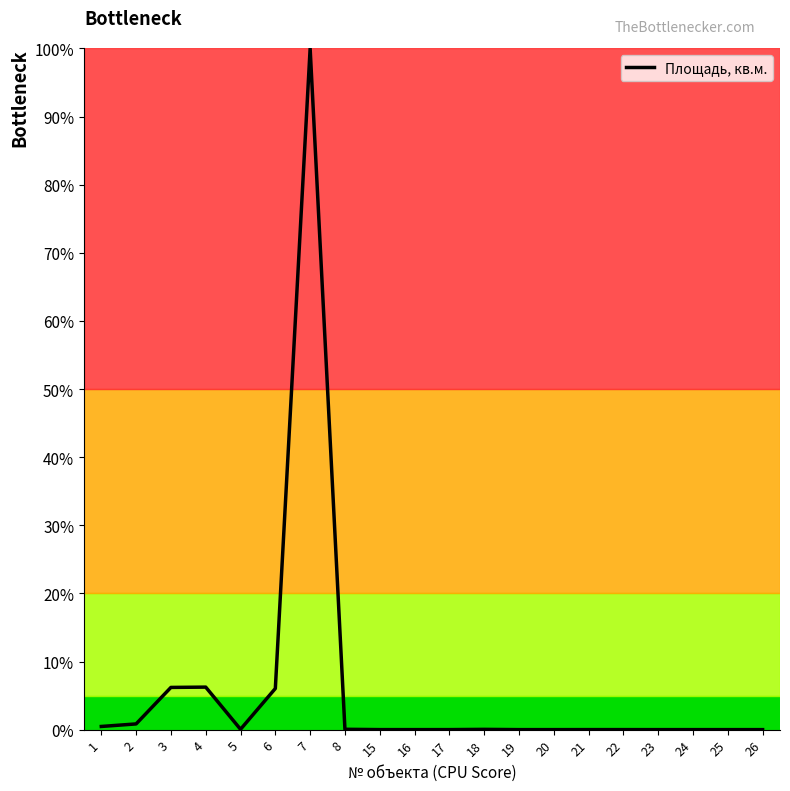

The value at 18 is 0.0. True or false?

True